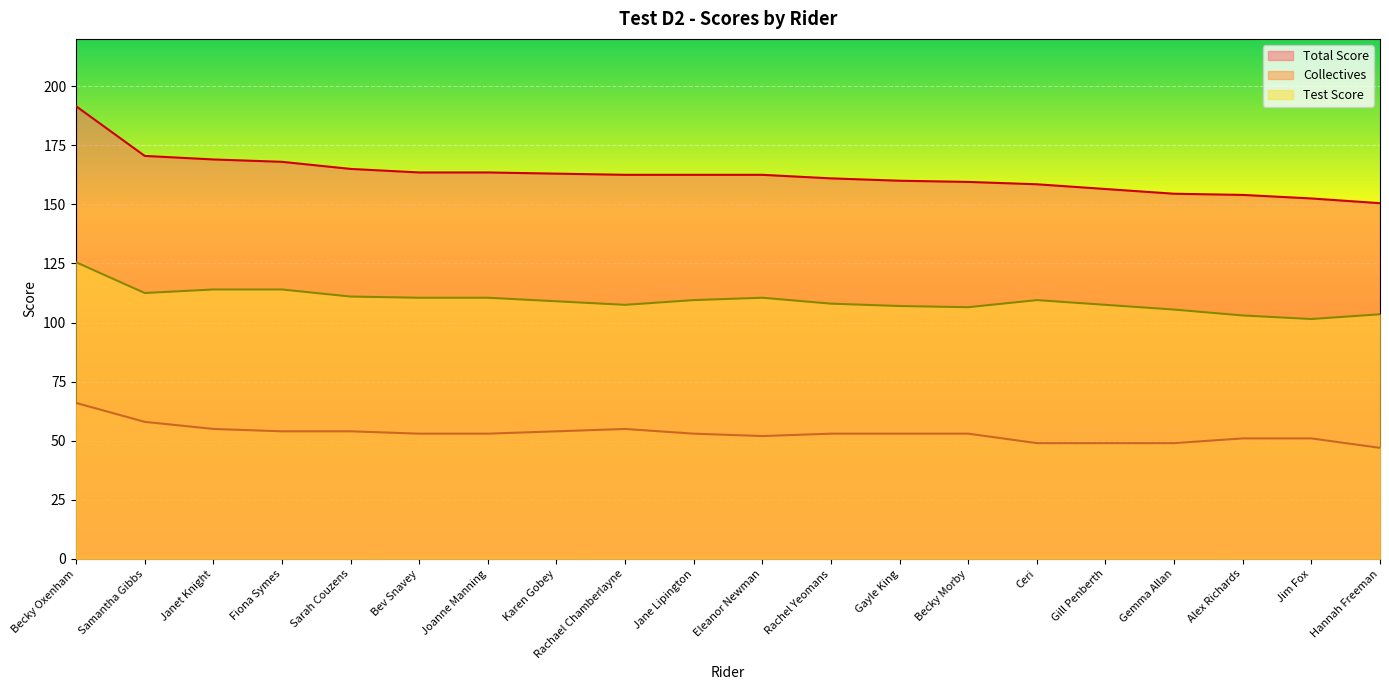

Read the Test Score value at Jim Fox.

101.5